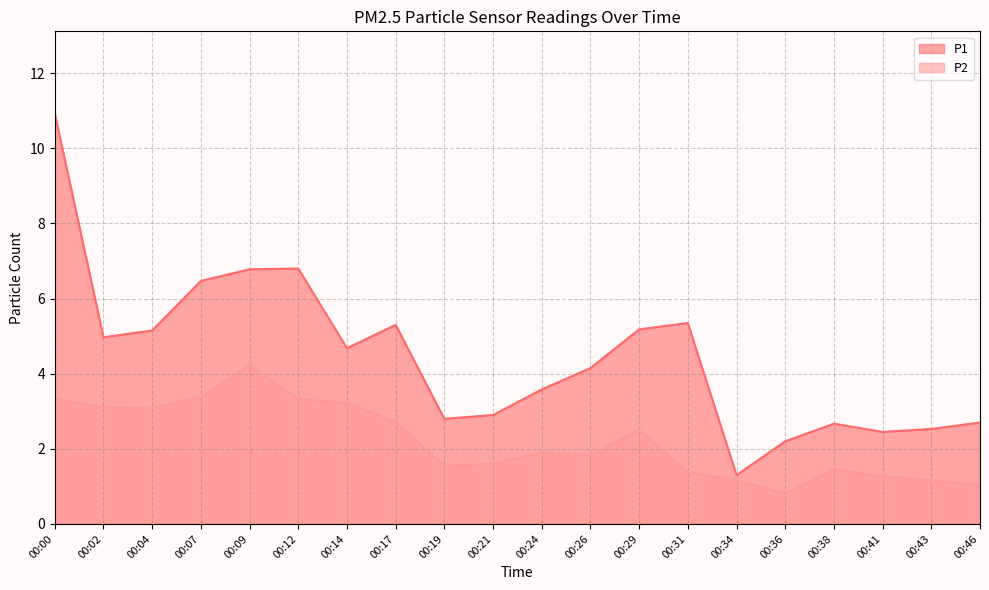

True or false: P2 and P1 intersect in this chart.

False